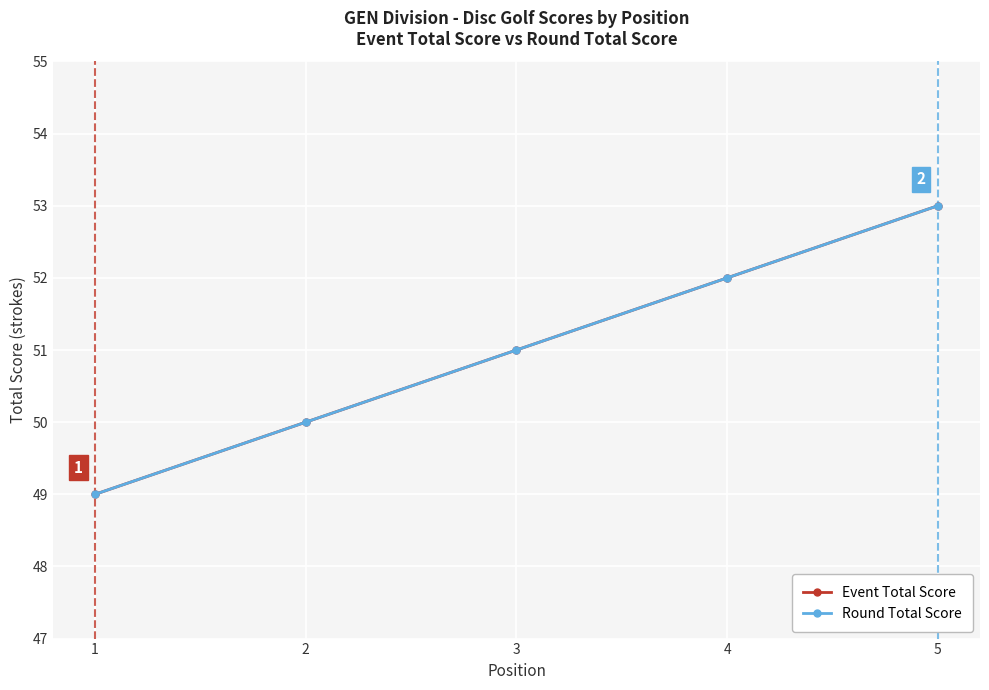

True or false: Round Total Score has a value of 85 at 3.

False